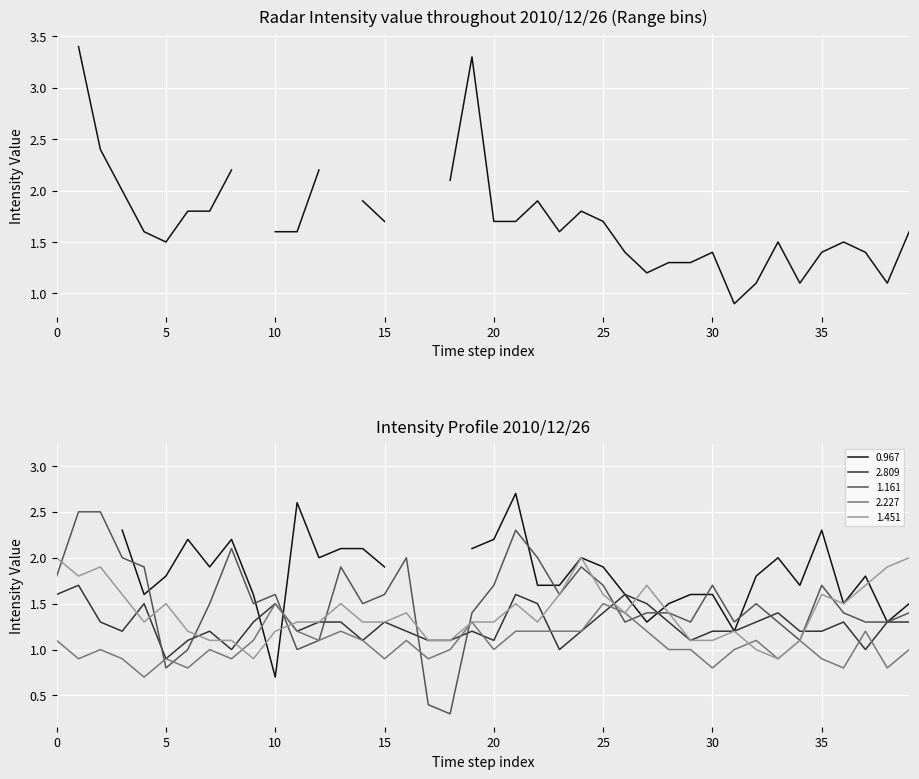

Is it true that 1.451 equals 1.6 at 23?

True